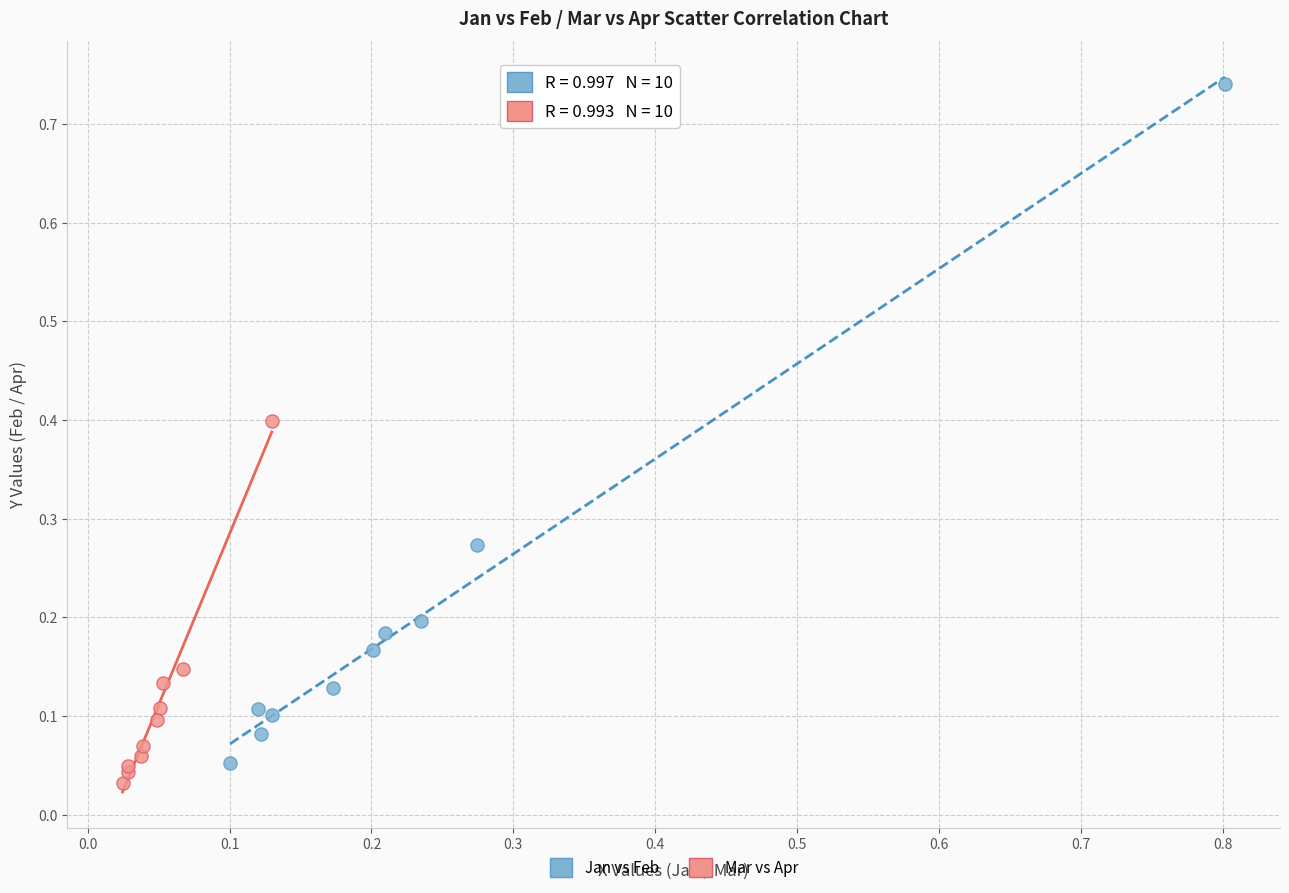

Which series reaches the maximum Y coordinate?

Jan vs Feb